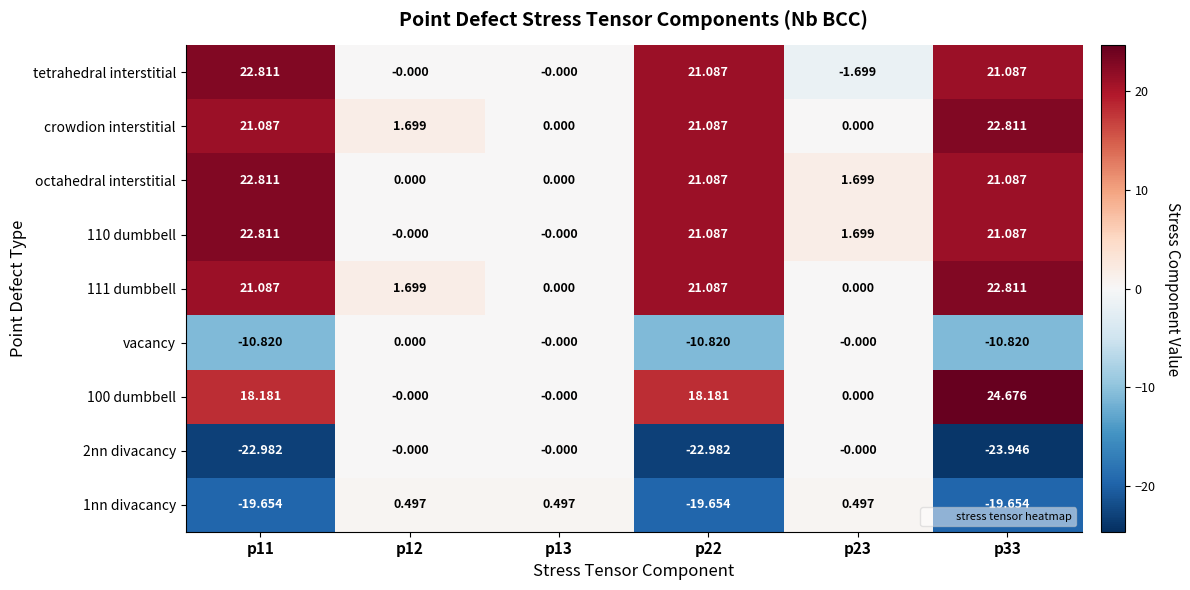

Count the number of categories in the chart.

6